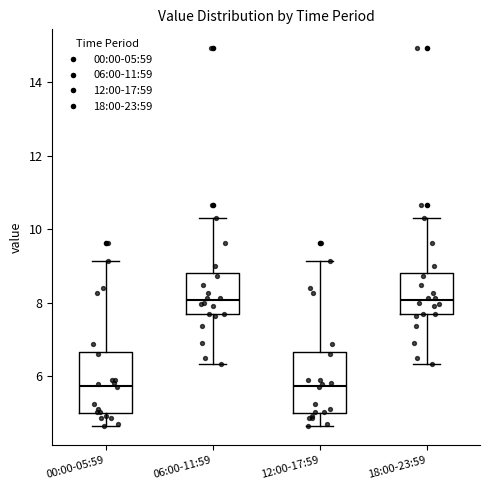

Reading left to right, read every box against the y-axis: the position of its median line, the range the box covers, and the ends of its whiskers. The values are not printed on the chart, so give them approximately, as read against the axis.

00:00-05:59: median 5.8, box 5.0 to 6.6, whiskers 4.6 to 9.2
06:00-11:59: median 8.0, box 7.6 to 8.8, whiskers 6.4 to 10.4
12:00-17:59: median 5.8, box 5.0 to 6.6, whiskers 4.6 to 9.2
18:00-23:59: median 8.0, box 7.6 to 8.8, whiskers 6.4 to 10.4